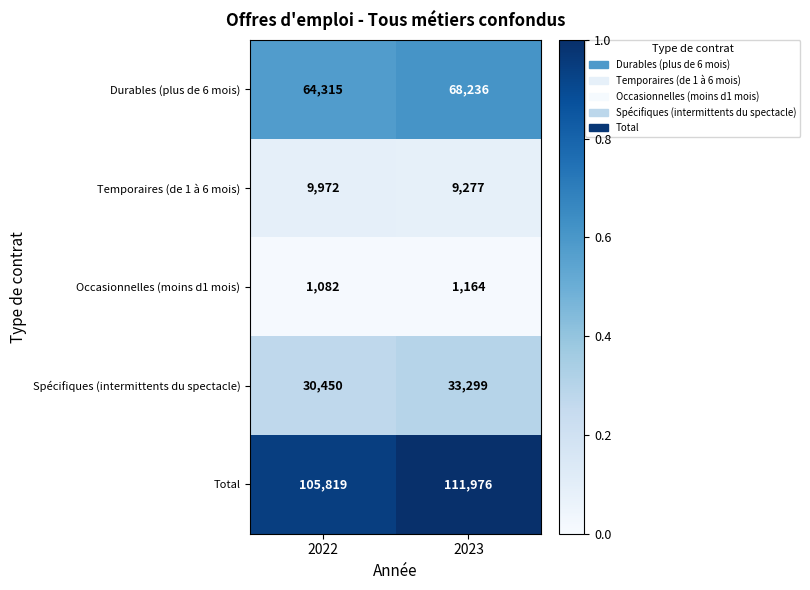

Which series changed the most between 2022 and 2023?

Total